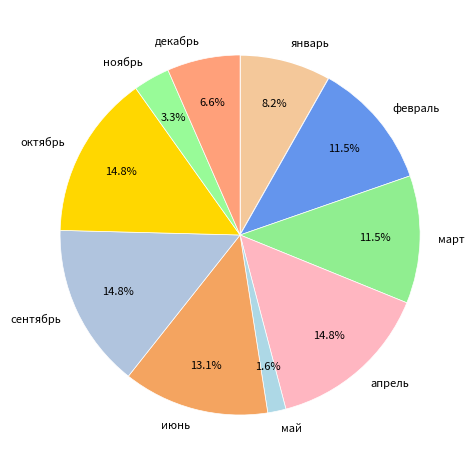

Which slice is the smallest?

май